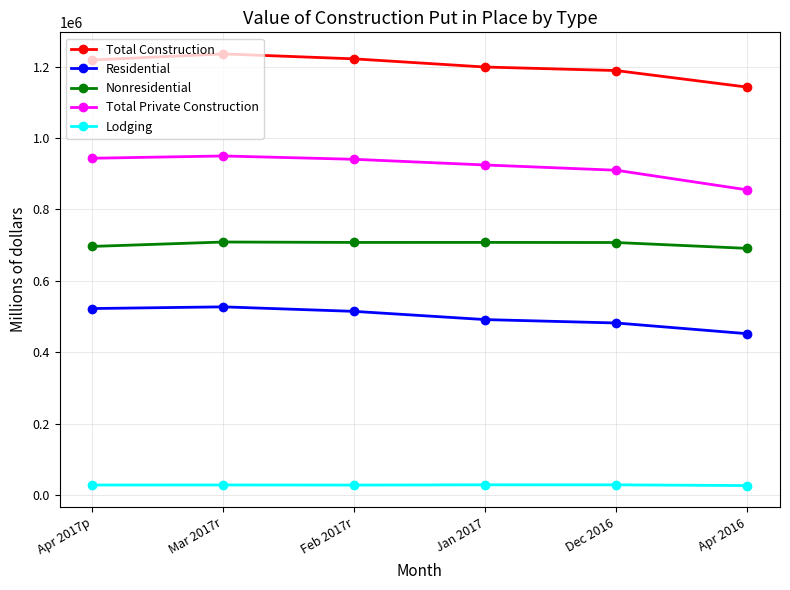

What is the difference between the highest and lowest values at Mar 2017r?

1207491